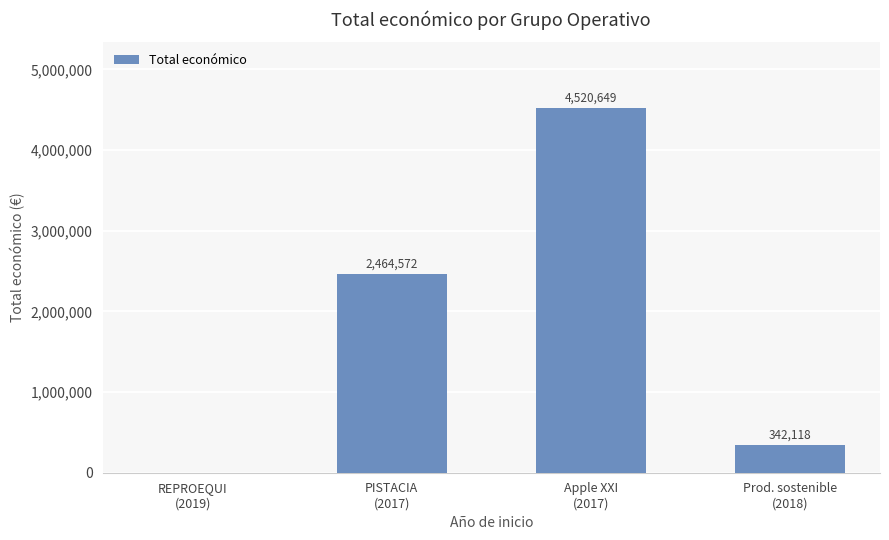

Approximately how many times larger is the value at Prod. sostenible
(2018) compared to PISTACIA
(2017)?

0.1